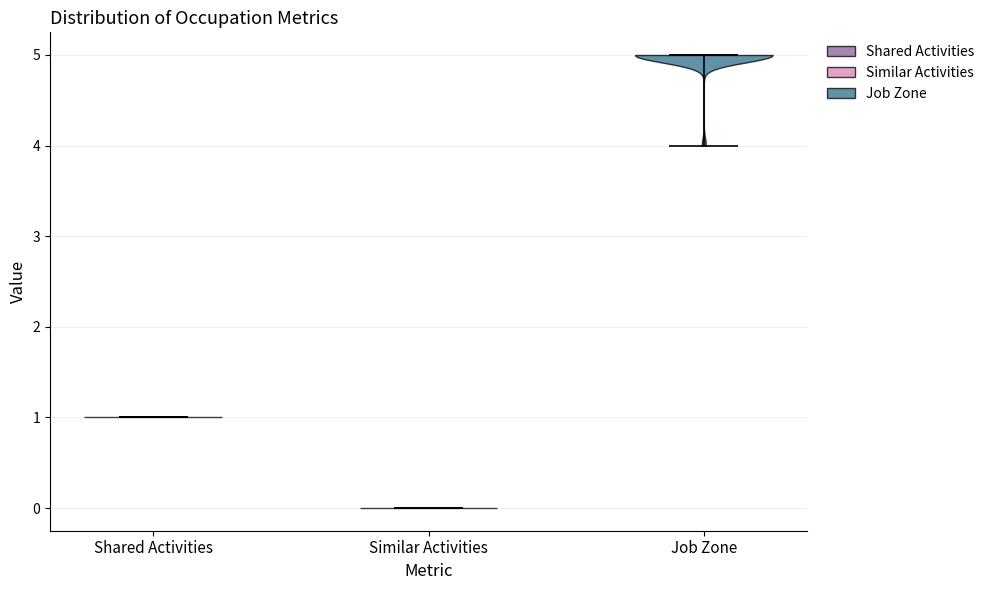

Reading left to right, read every violin against the y-axis: where its median line is, and the lowest and highest points it reaches. The values are not printed on the chart, so give them approximately, as read against the axis.

Shared Activities: median line 1, lowest point 1, highest point 1
Similar Activities: median line 0, lowest point 0, highest point 0
Job Zone: median line 5, lowest point 4, highest point 5